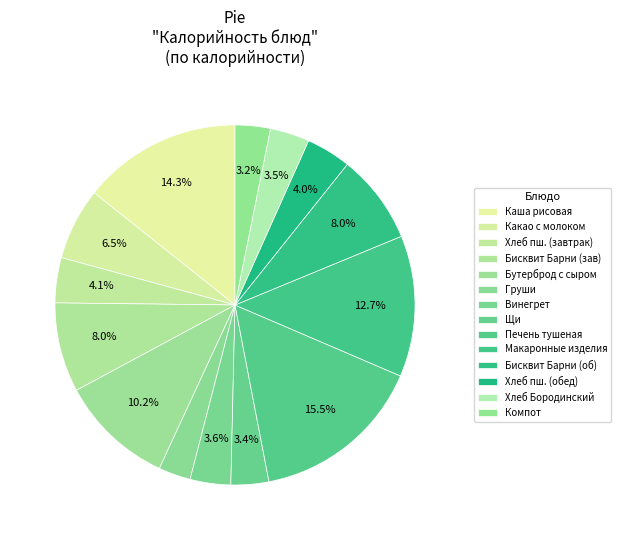

Rank the categories by value from highest to lowest.

Печень тушеная в сметанном соусе, Каша рисовая молочная жидкая, Макаронные изделия отварные, Бутерброд с сыром, Бисквит Барни (завтрак), Бисквит Барни (обед), Какао с молоком, Хлеб пшеничный (завтрак), Хлеб пшеничный (обед), Винегрет овощной, Хлеб Бородинский, Щи из свежей капусты с картофелем, Компот из свежих плодов и ягод, Груши